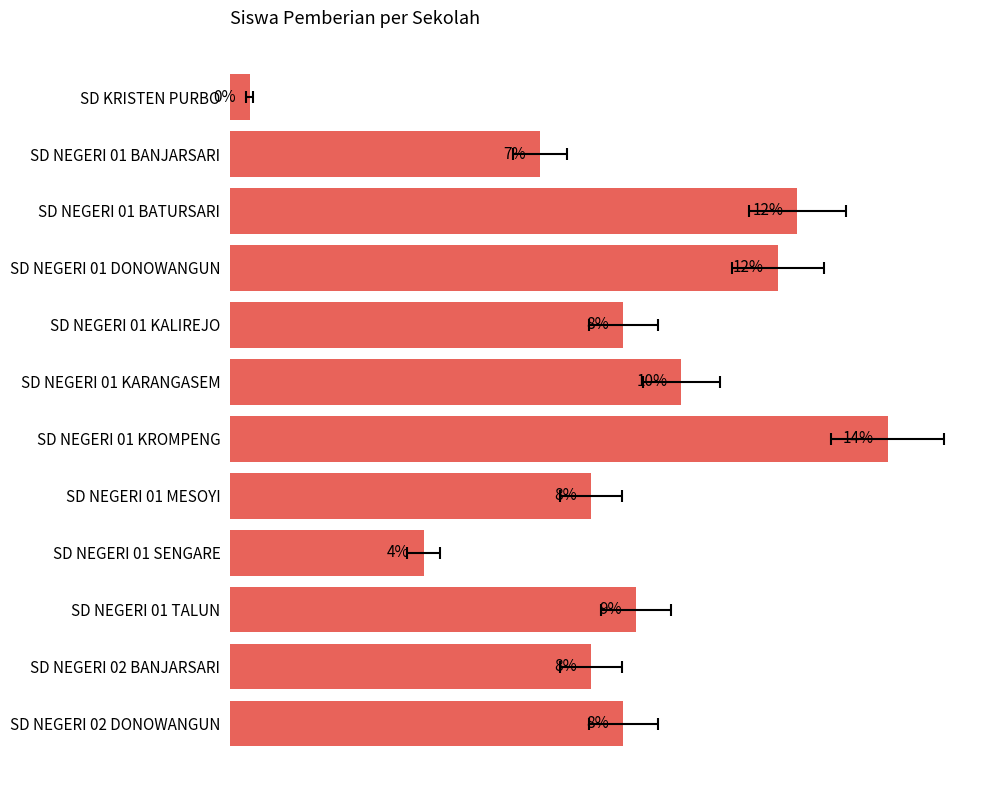

Reading right to left, list all the values displayed in this chart.

8.4	7.7	8.7	4.1	7.7	14.1	9.7	8.4	11.8	12.2	6.6	0.4